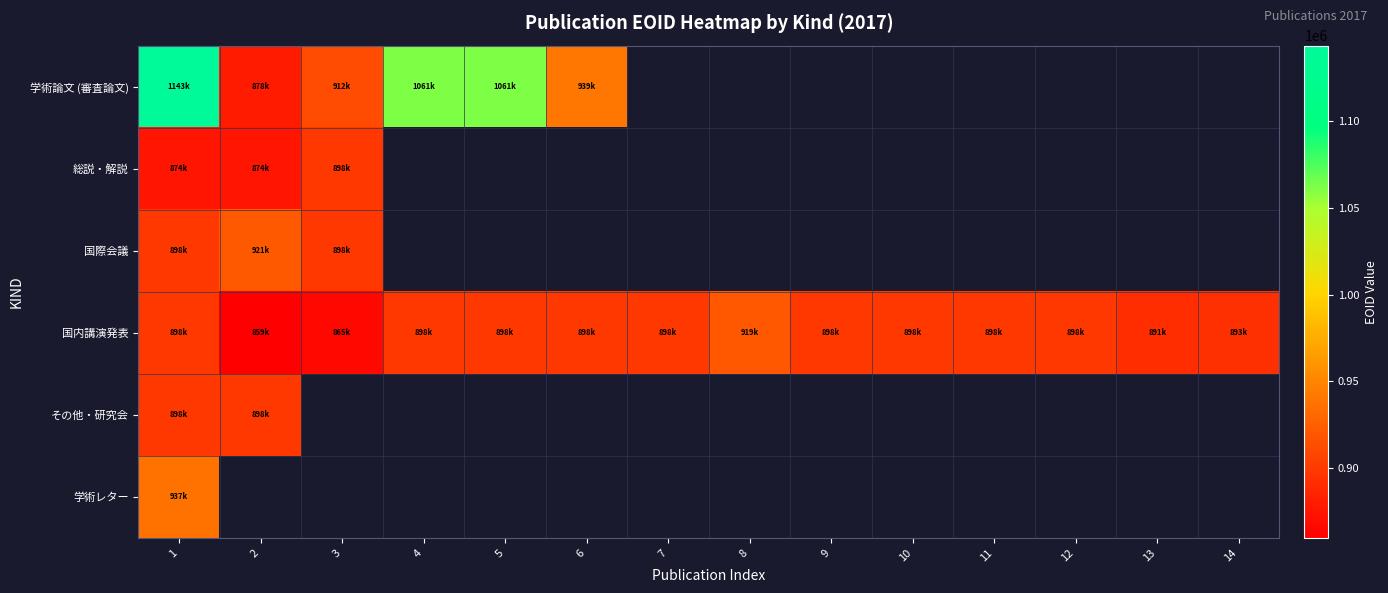

What is the spread (max minus min) of values at 6?

40974.0